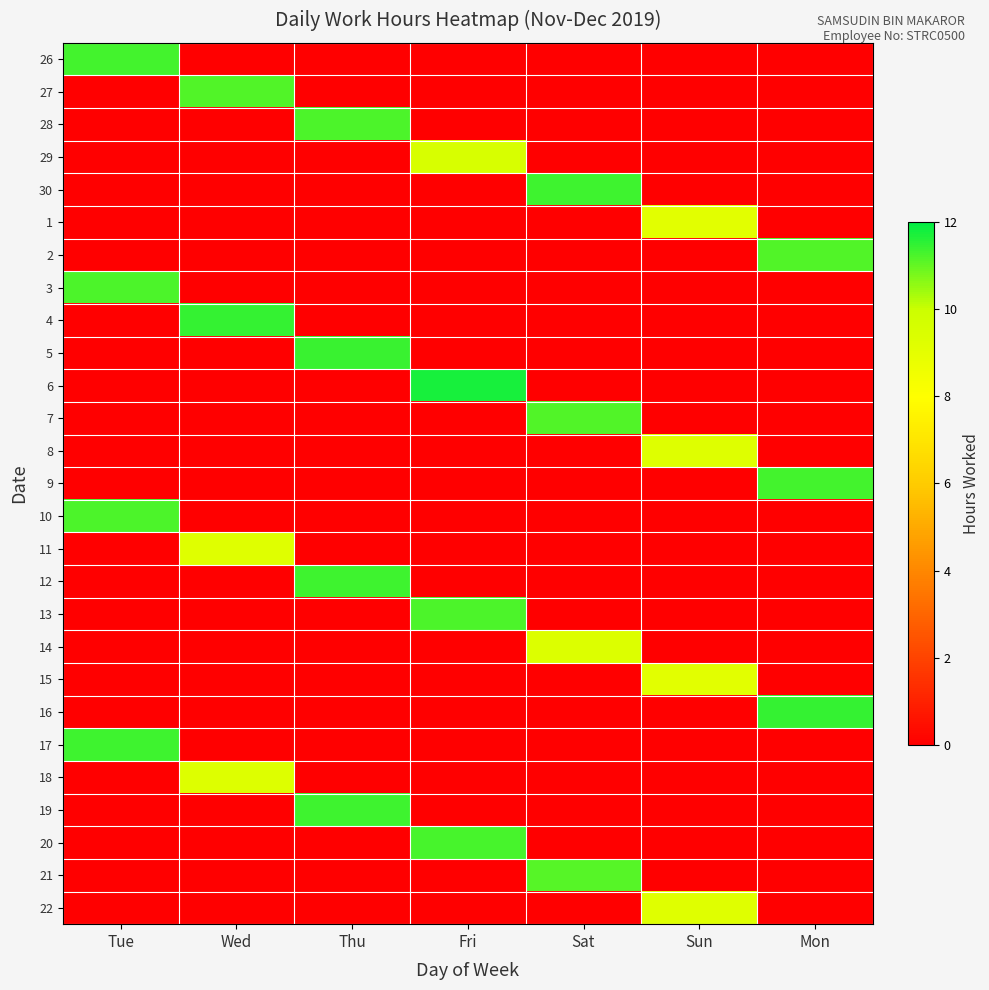

How many data points does each series have?

7